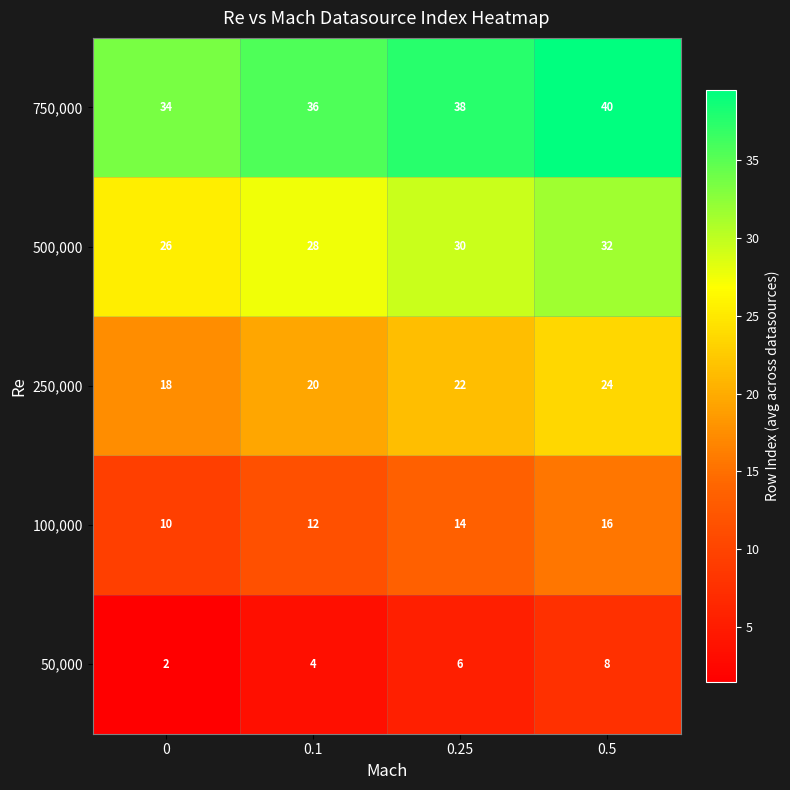

What is the total value across all series at 0.5?

120